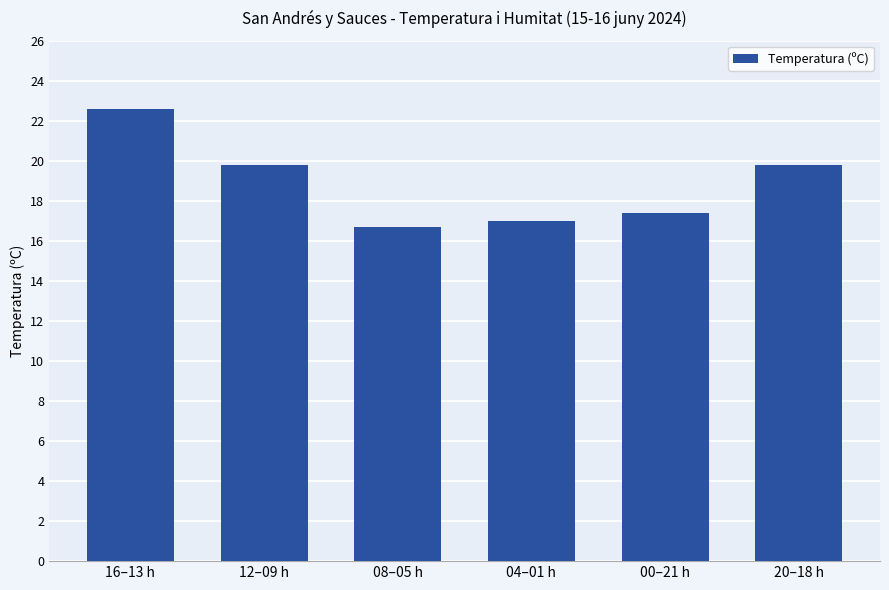

Reading left to right, transcribe all the data shown in this chart.

16–13 h=22.6	12–09 h=19.8	08–05 h=16.7	04–01 h=17.0	00–21 h=17.4	20–18 h=19.8